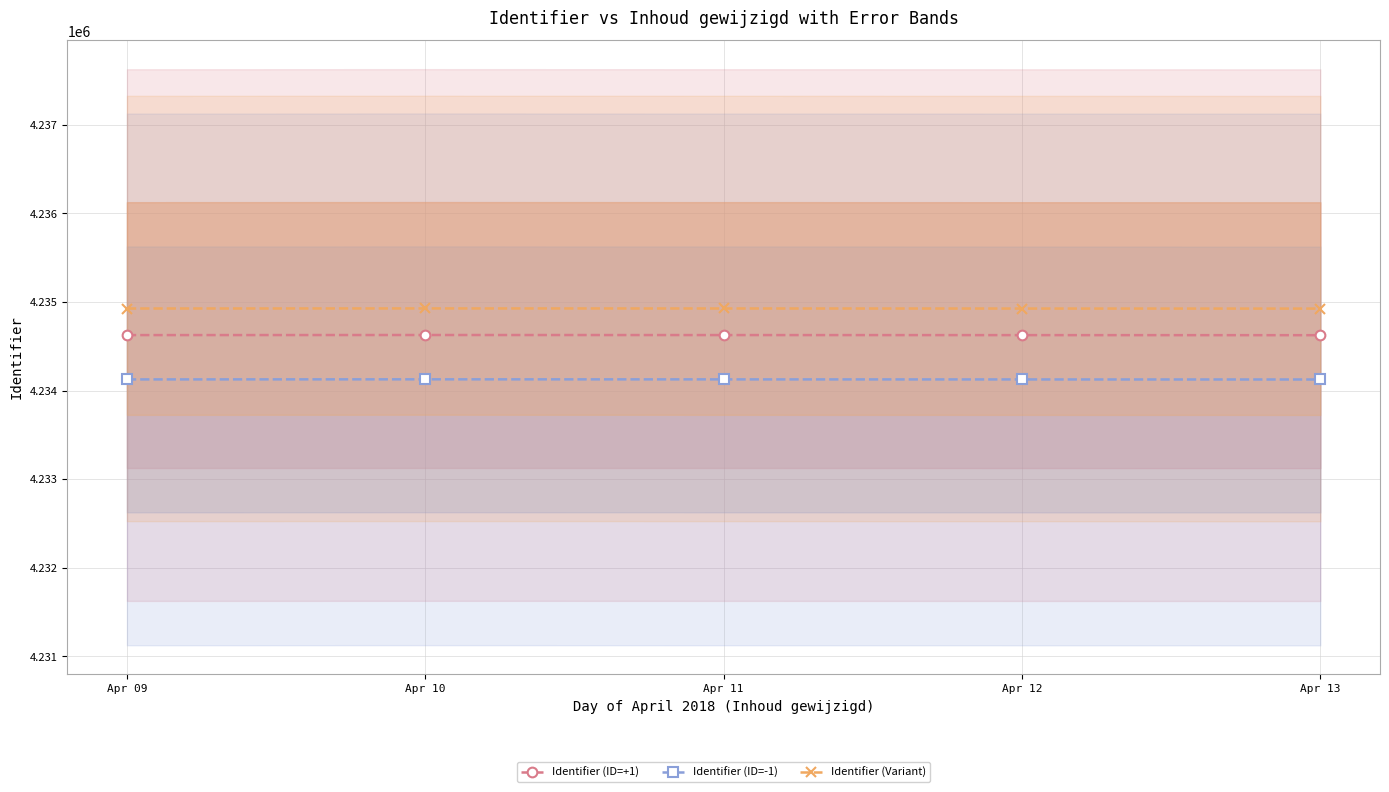

Which series has the largest total across all categories?

Identifier (Variant)